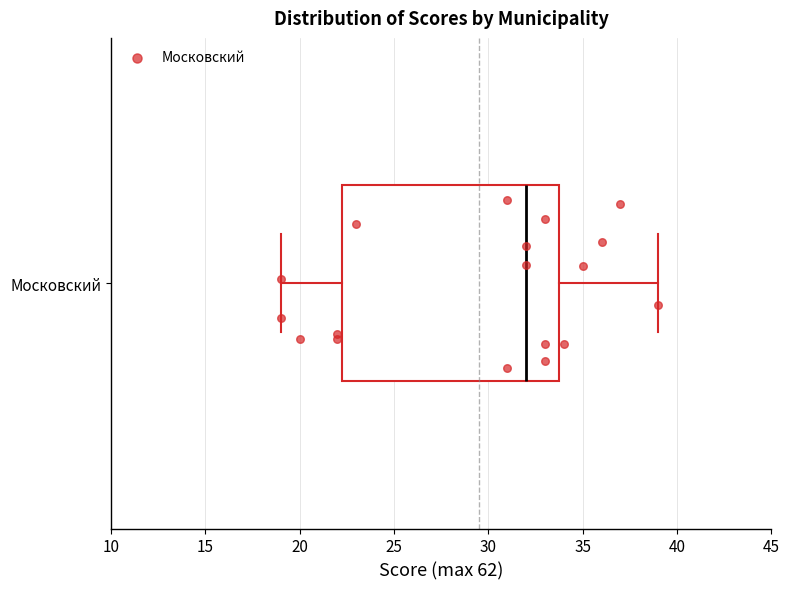

Transcribe this box plot: give where the median line is, the range the box spans, and where the two whiskers end, as read against the x-axis. The values are not printed on the chart, so give them approximately, as read against the axis.

median 32.0, box 22.5 to 34.0, whiskers 19.0 to 39.0